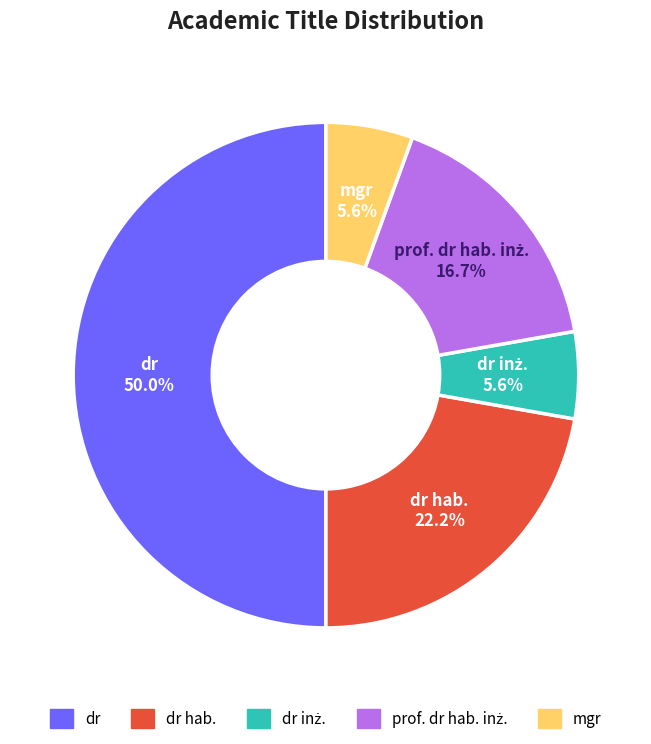

Which slice is the largest?

dr